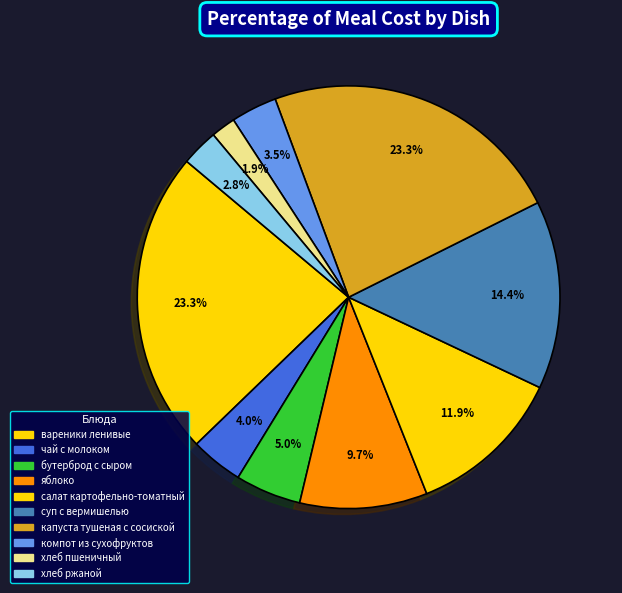

How much of the chart is everything except салат картофельно-томатный?

88.1%